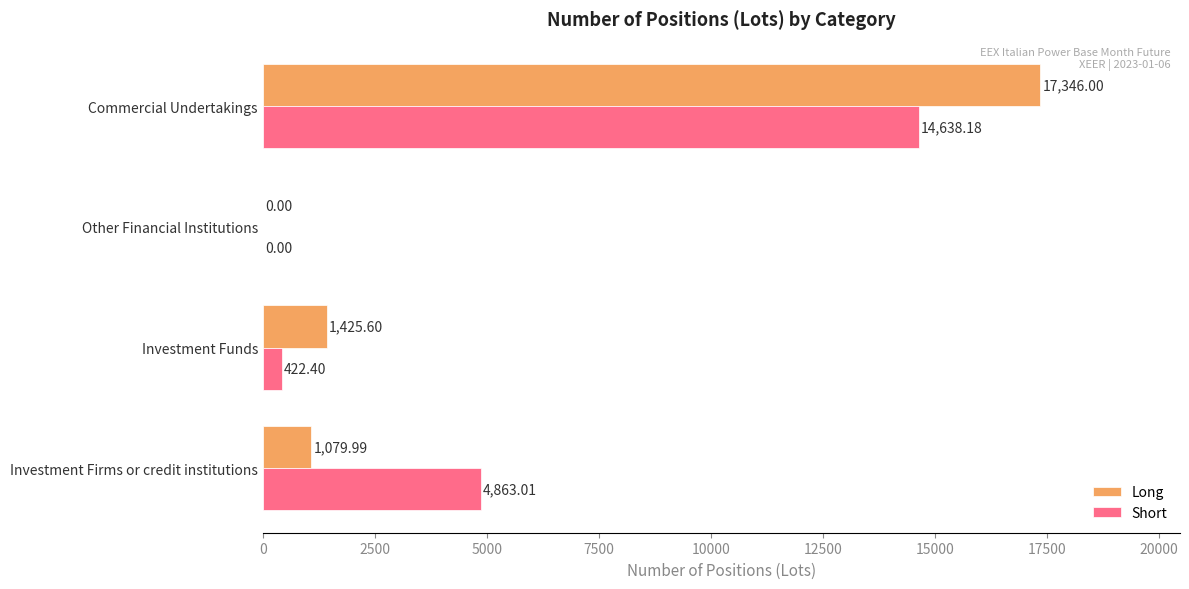

Is the value of Long at Investment Firms or credit institutions greater than the value of Short at Commercial Undertakings?

No